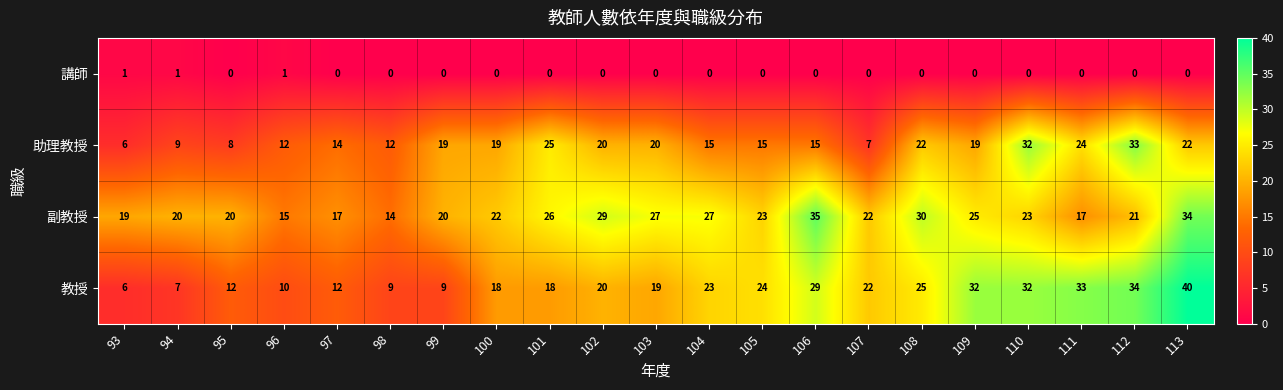

What is the greatest value displayed?

40